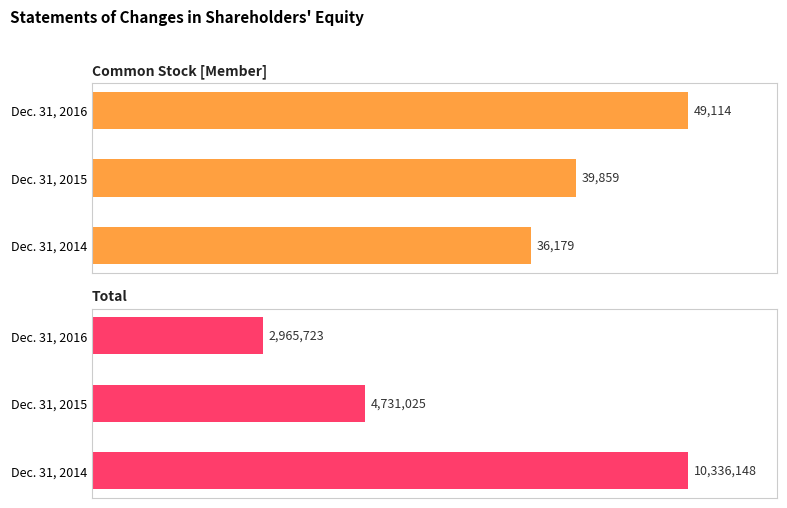

Between Dec. 31, 2016 and Dec. 31, 2014, which is larger?

Dec. 31, 2016